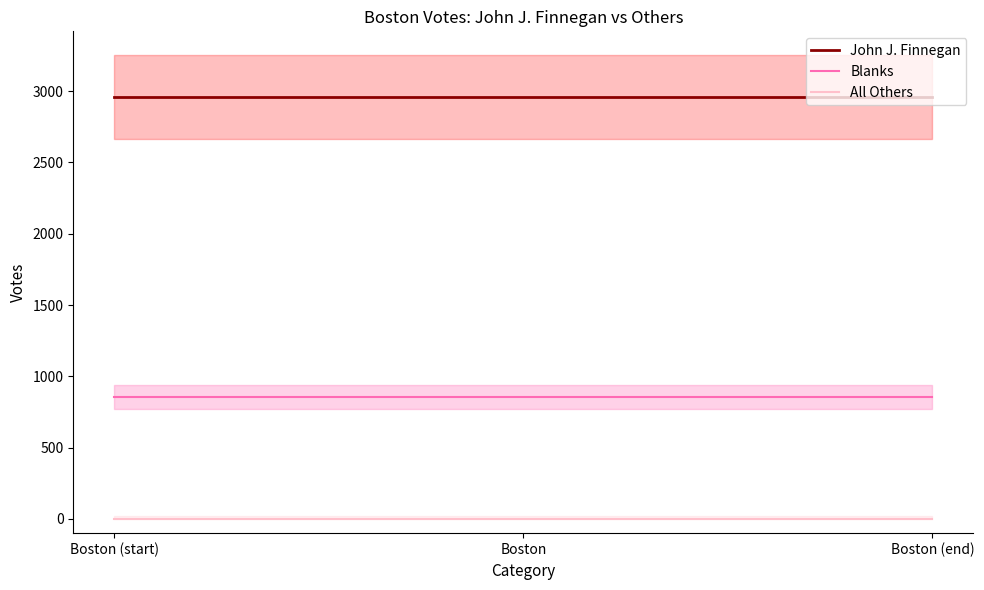

At which label does John J. Finnegan reach its minimum?

Boston (start)